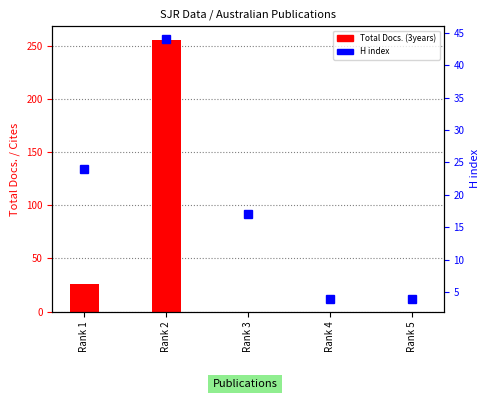

What are all the series names shown in the legend?

Total Docs. (3years), H index